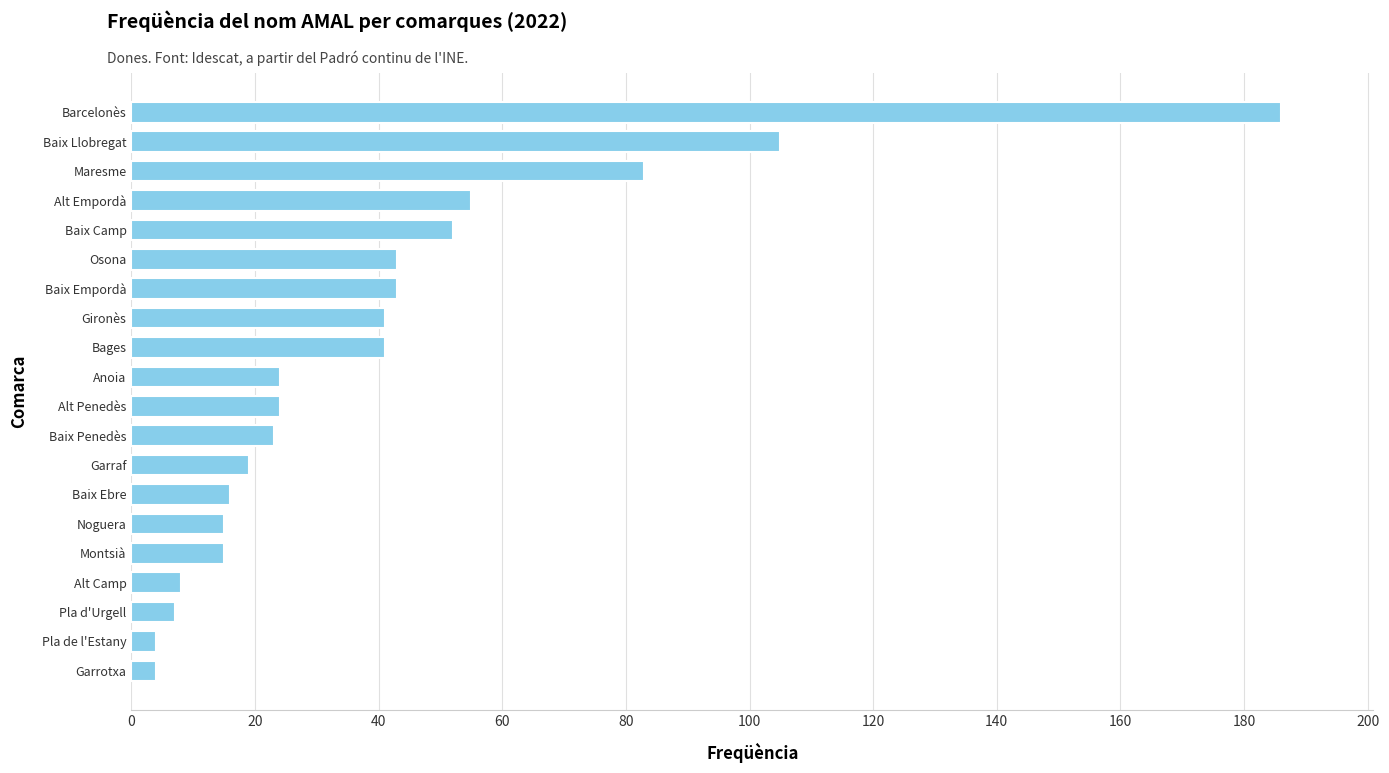

What is the smallest value displayed?

4